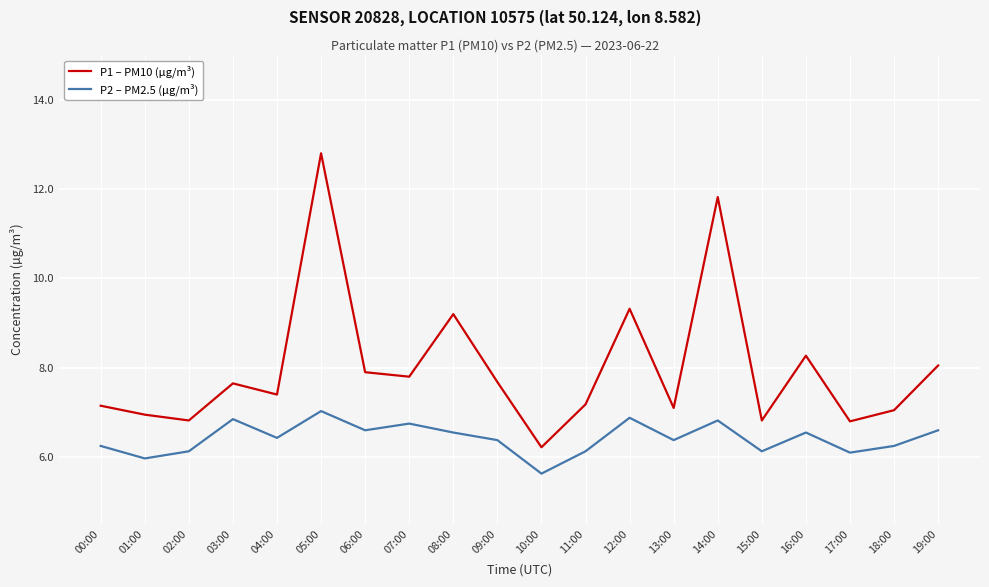

Which series has the largest total across all categories?

P1 – PM10 (µg/m³)